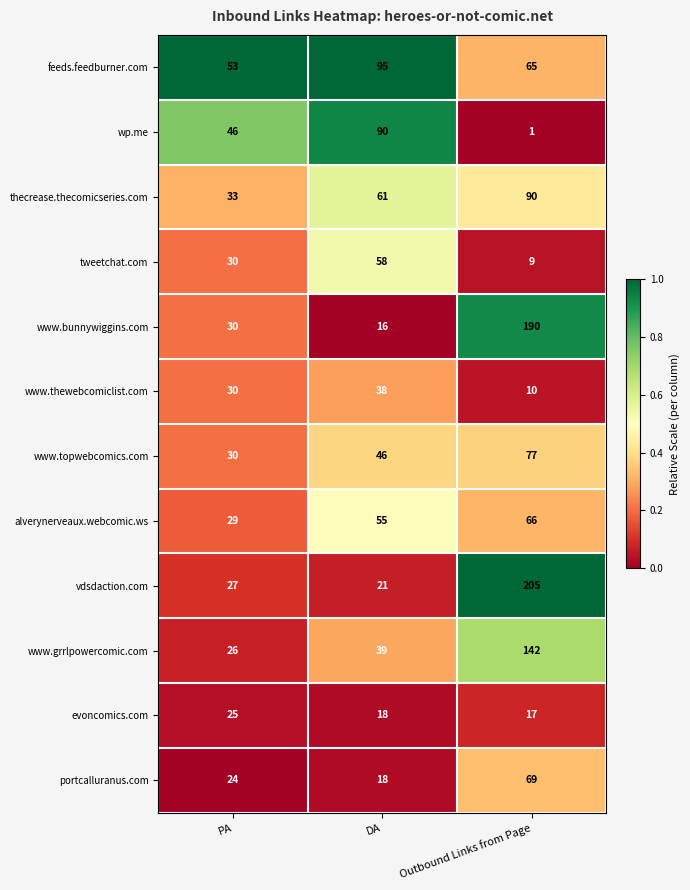

Rank the categories by portcalluranus.com value from highest to lowest.

Outbound Links from Page, PA, DA